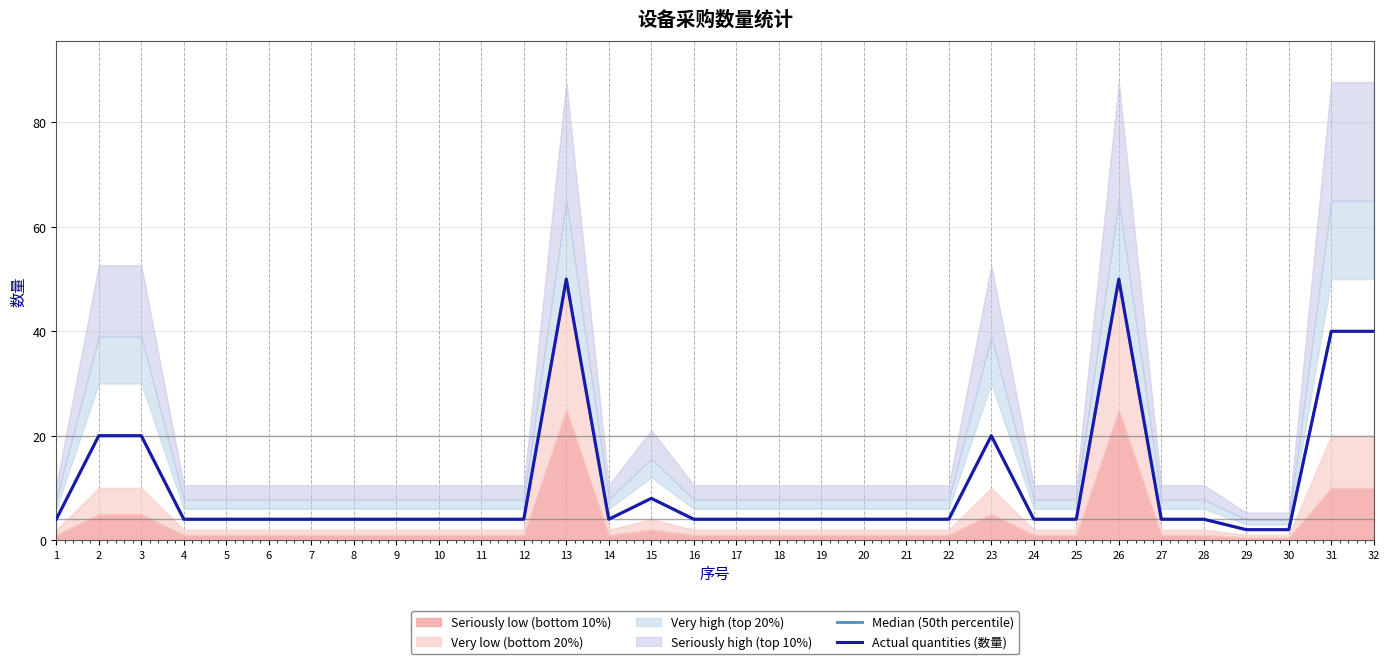

Reading right to left, transcribe all the data shown in this chart.

Median (50th percentile): 40	40	2	2	4	4	50	4	4	20	4	4	4	4	4	4	4	8	4	50	4	4	4	4	4	4	4	4	4	20	20	4
Actual quantities (数量): 40	40	2	2	4	4	50	4	4	20	4	4	4	4	4	4	4	8	4	50	4	4	4	4	4	4	4	4	4	20	20	4